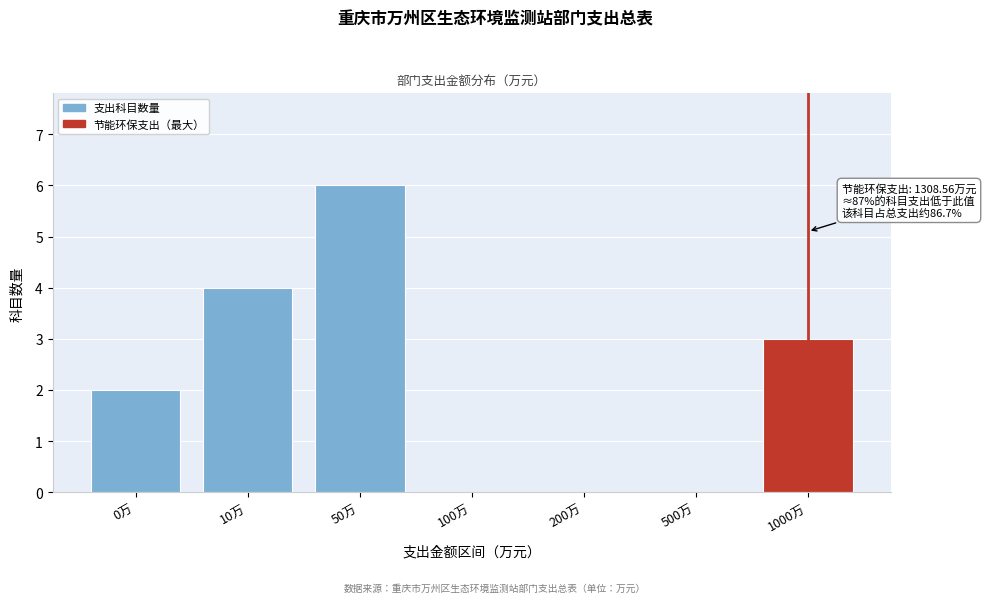

Reading left to right, extract all data points from this chart.

0万=2	10万=4	50万=6	100万=0	200万=0	500万=0	1000万=3